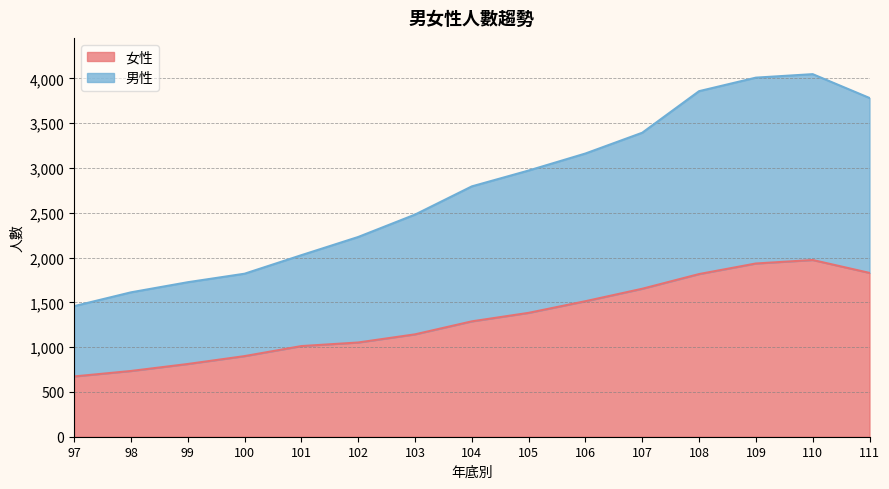

What is the difference between the highest and lowest values at 101?

1015